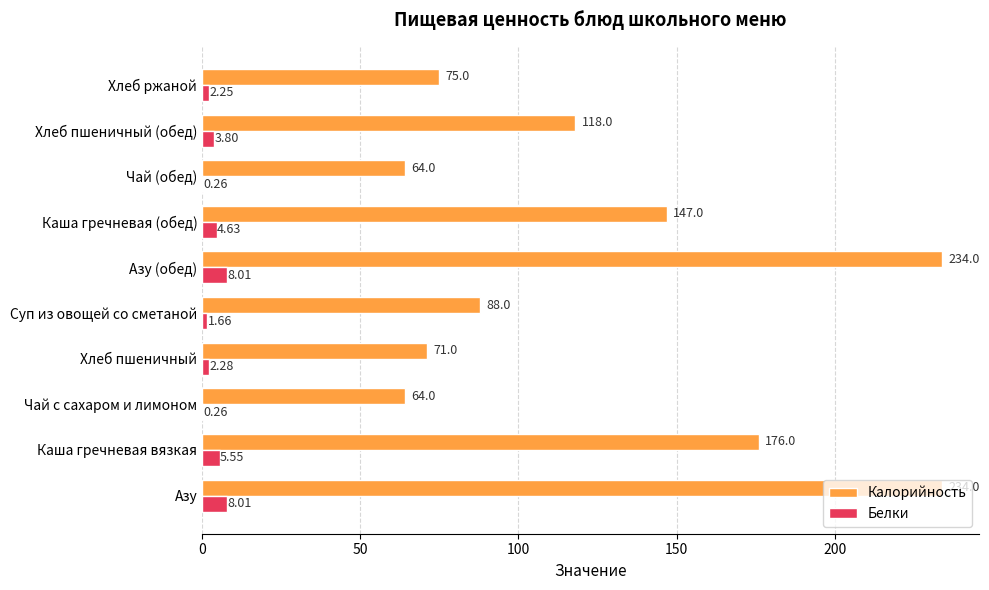

What is the sum of all Белки values?

36.7